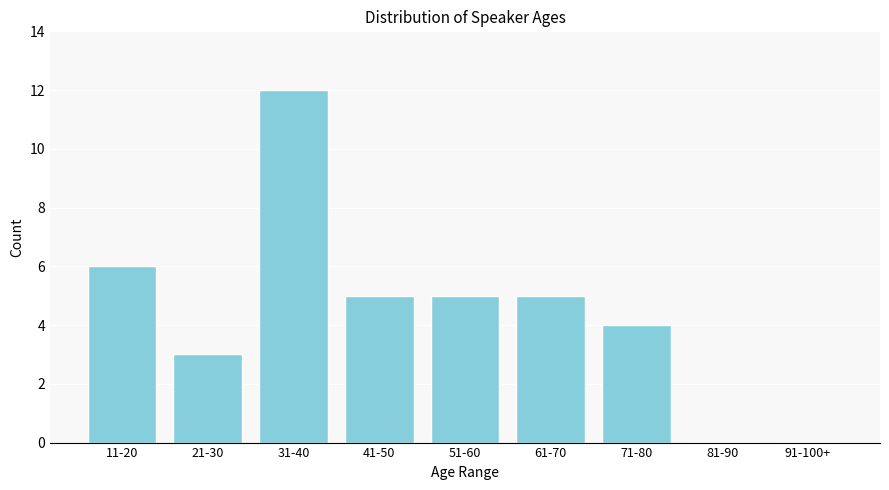

Reading right to left, list all the values displayed in this chart.

91-100+=0	81-90=0	71-80=4	61-70=5	51-60=5	41-50=5	31-40=12	21-30=3	11-20=6